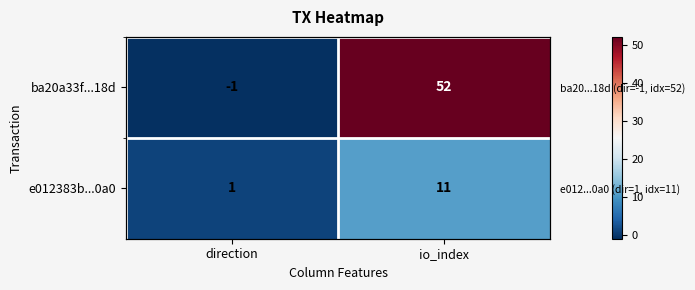

What is the difference between the highest and lowest values at direction?

2